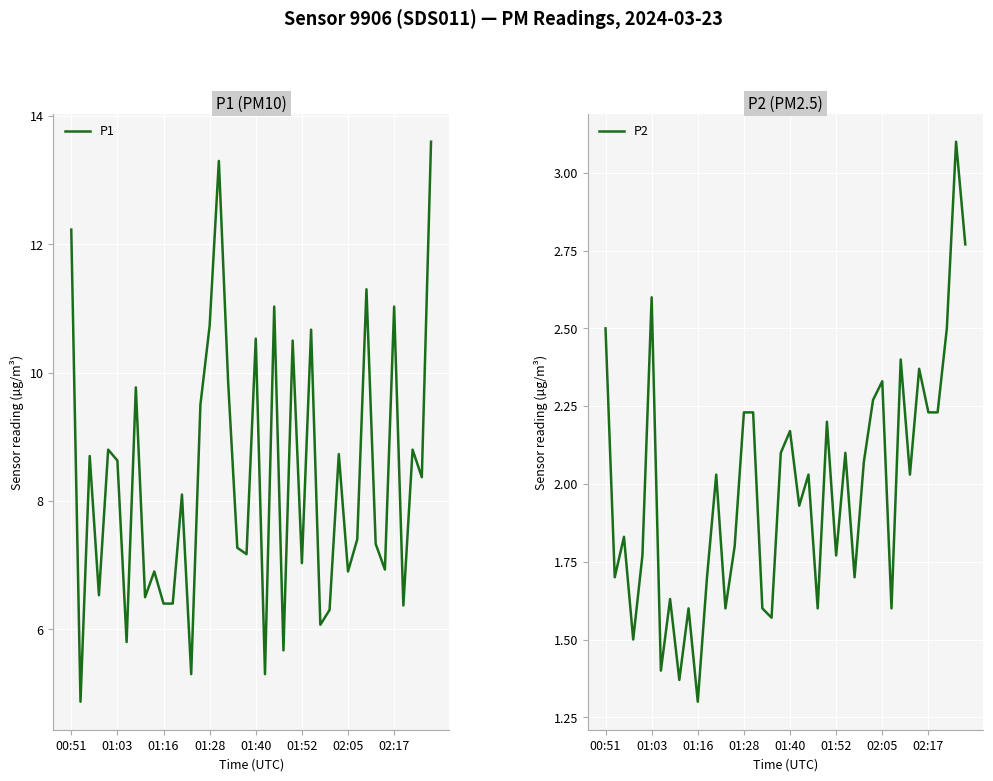

The value of P1 at 01:16 is 2.5. True or false?

False